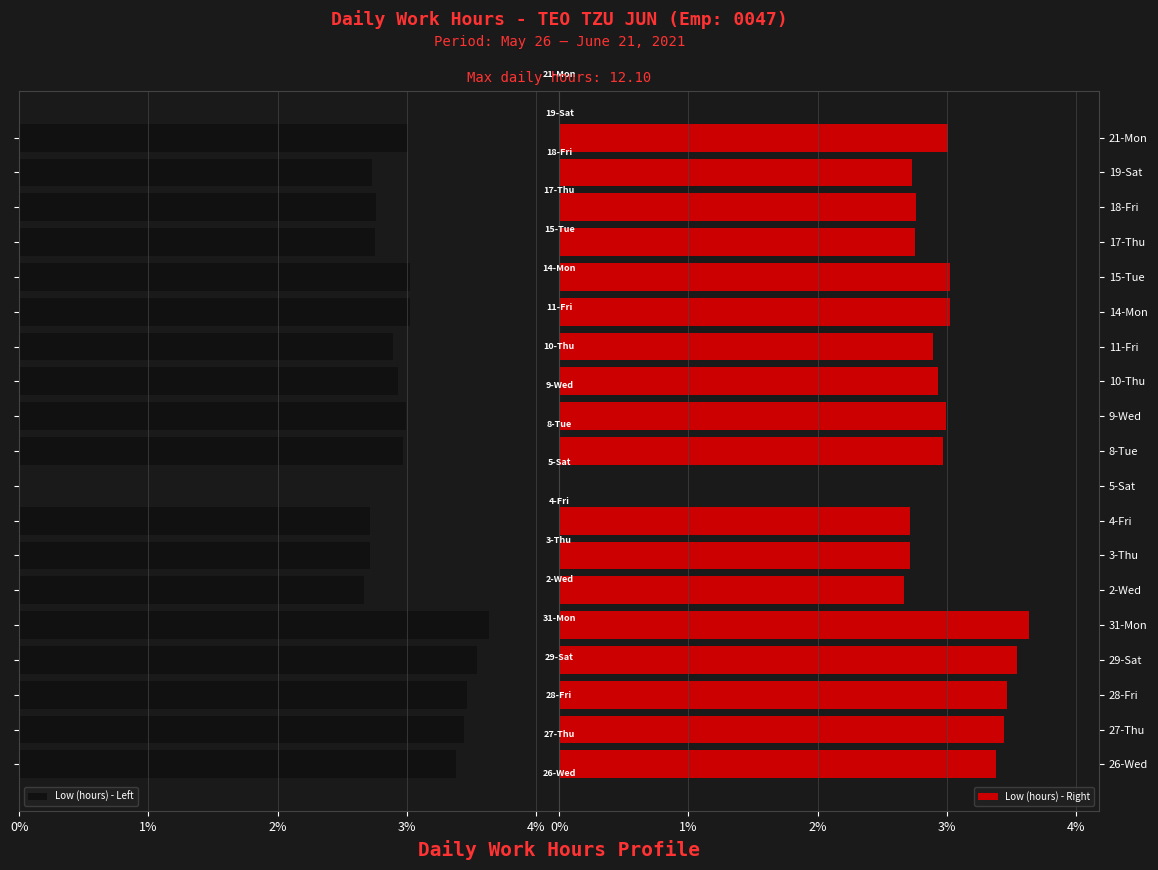

What are all the series names shown in the legend?

Low (hours) - Left, Low (hours) - Right